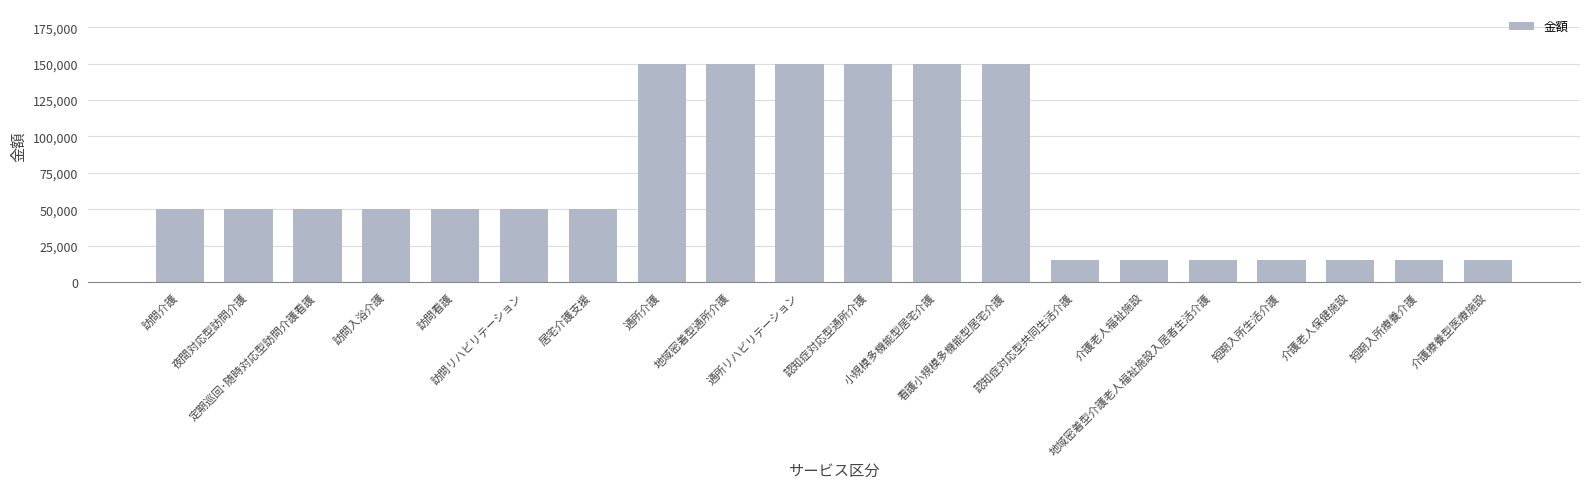

Is it true that the value at 介護老人福祉施設 is 15000?

True